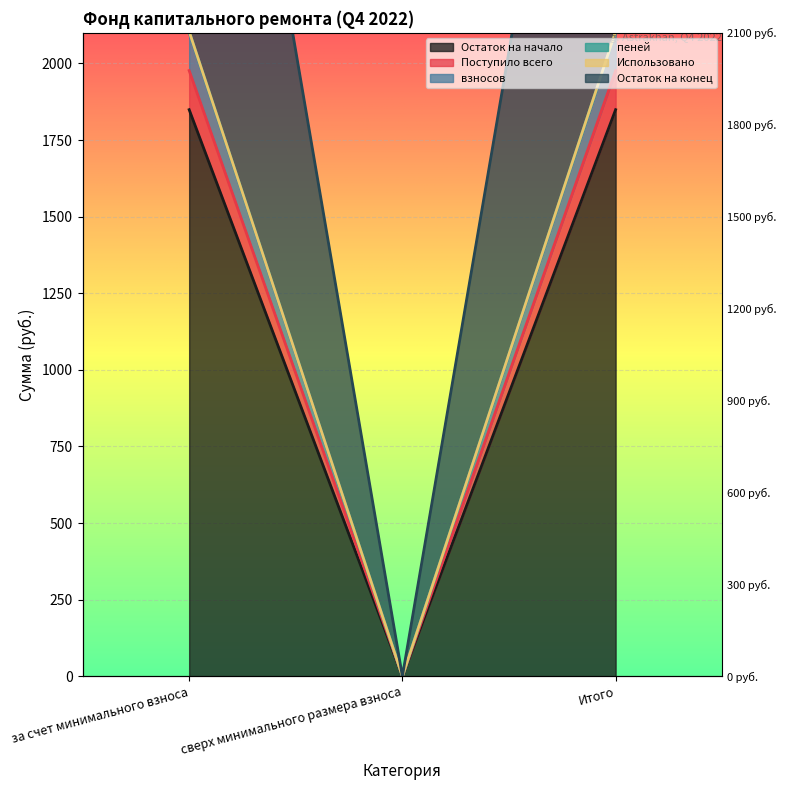

Is it true that Остаток на конец equals 2104.5 at Итого?

True